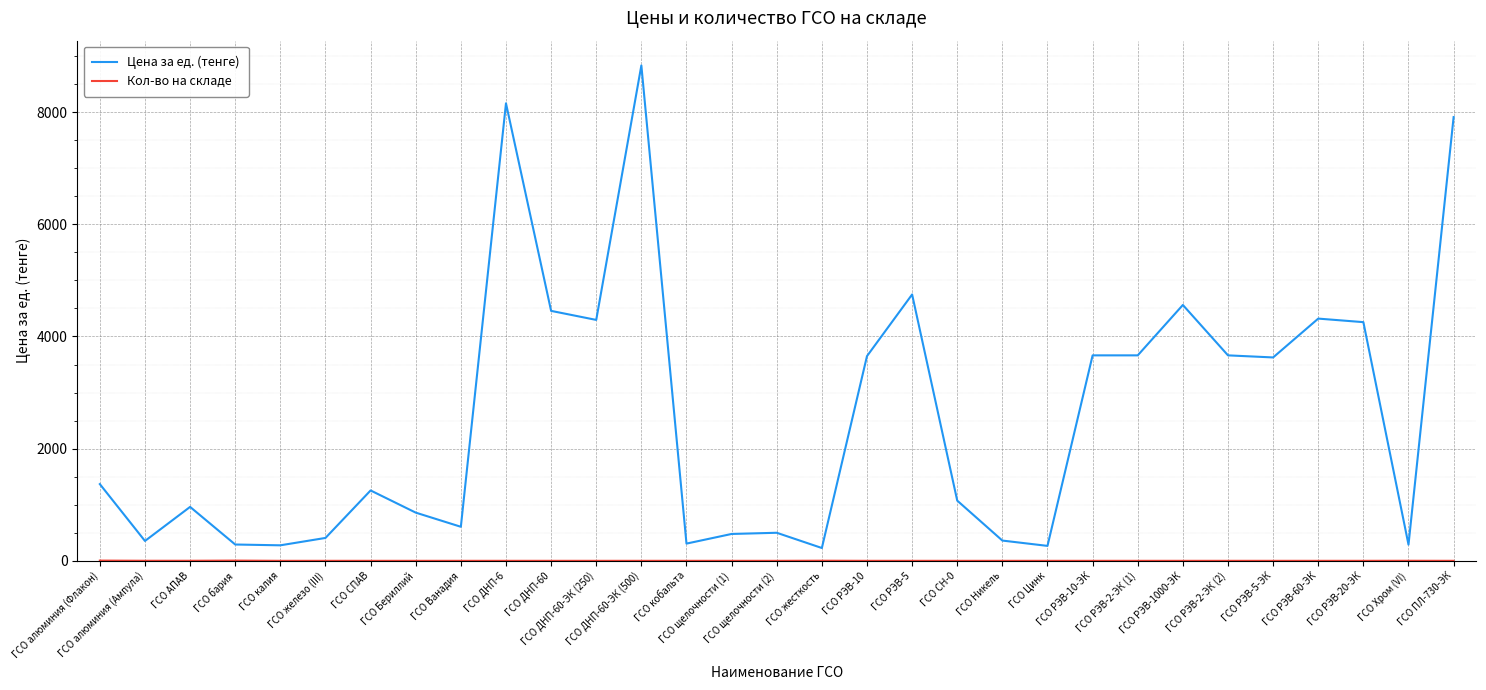

What is the minimum value for Цена за ед. (тенге)?

229.3